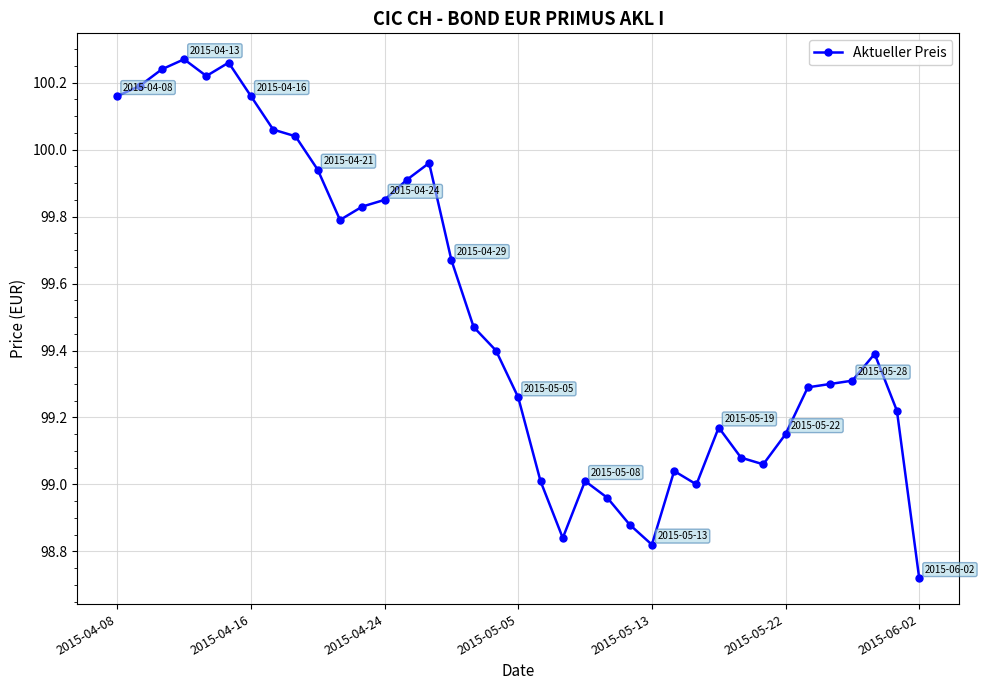

What is the sum of all values?

3681.9